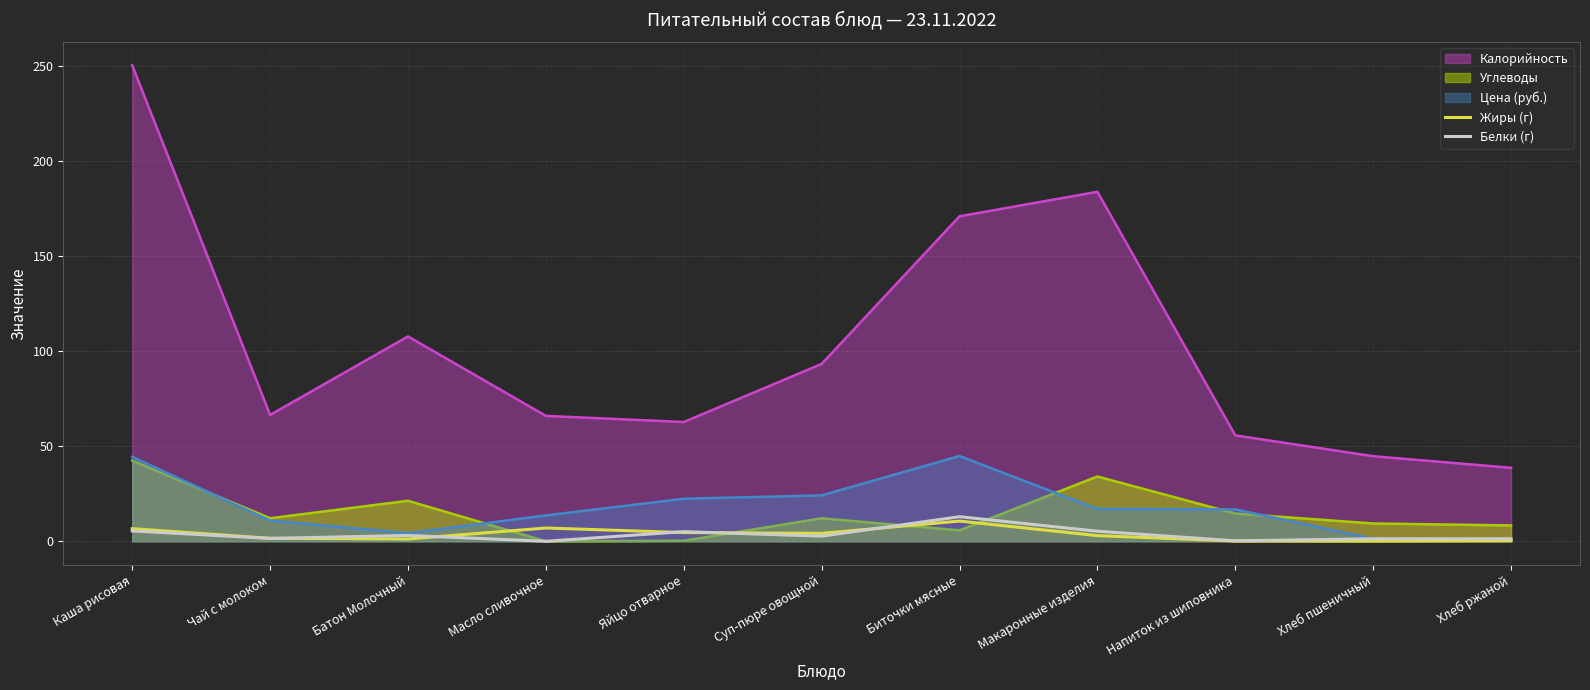

The Белки (г) series shows 2.2 at Чай с молоком. True or false?

False